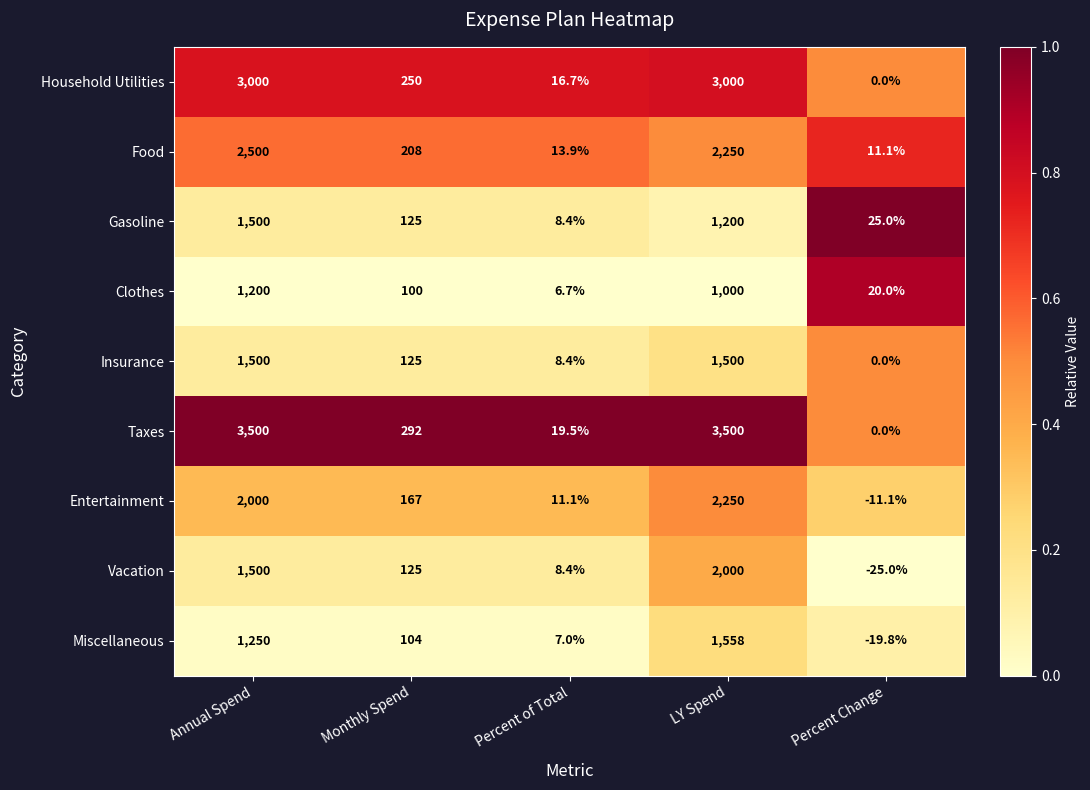

At which category is the sum across all series the highest?

LY Spend